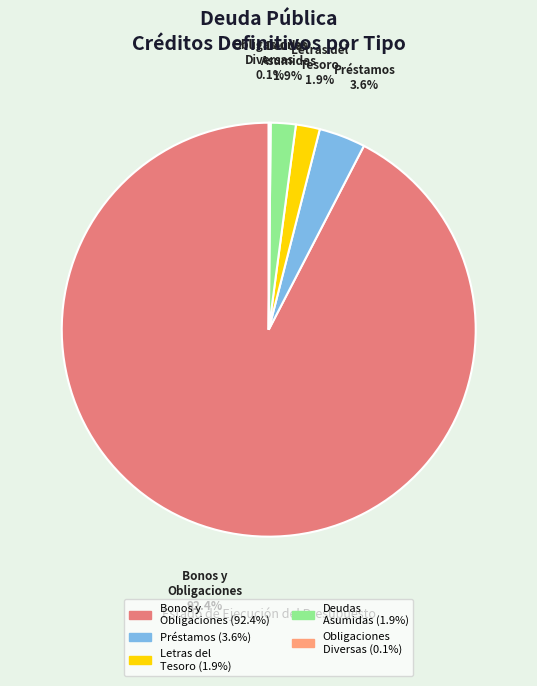

Is the sum of Préstamos and Deudas Asumidas greater than half?

No